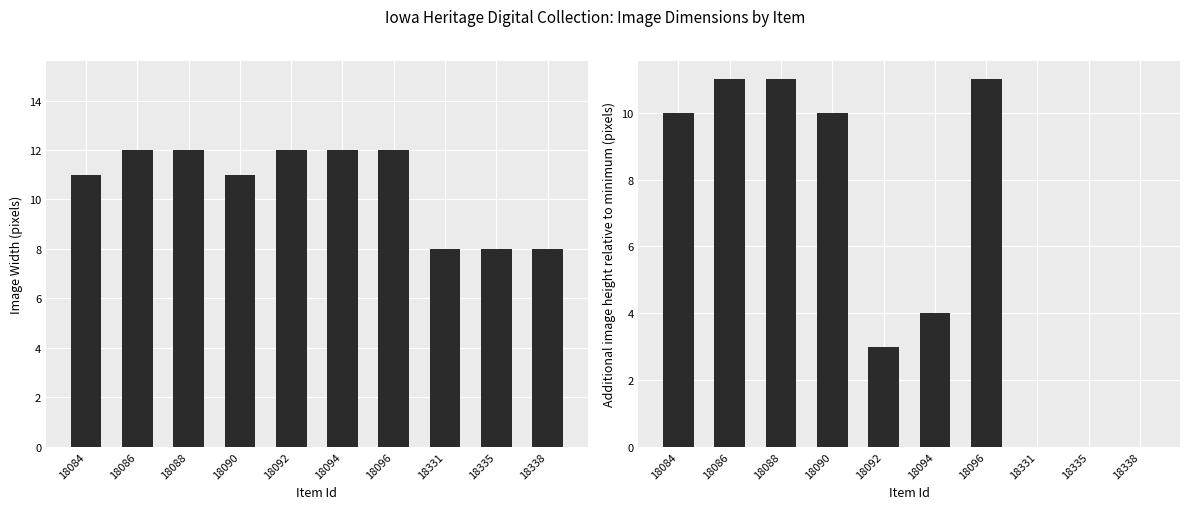

What is the difference between the Image Width values at 18086 and 18338?

4